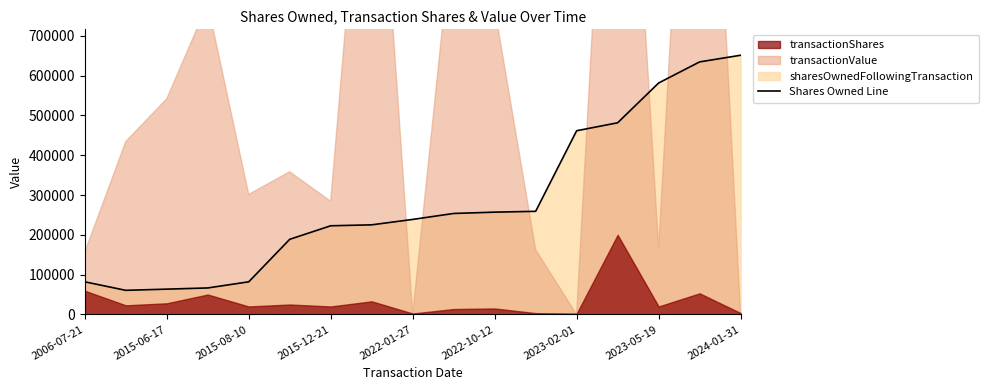

What is the change in value from 2015-12-21 to 2024-01-31?

+428598